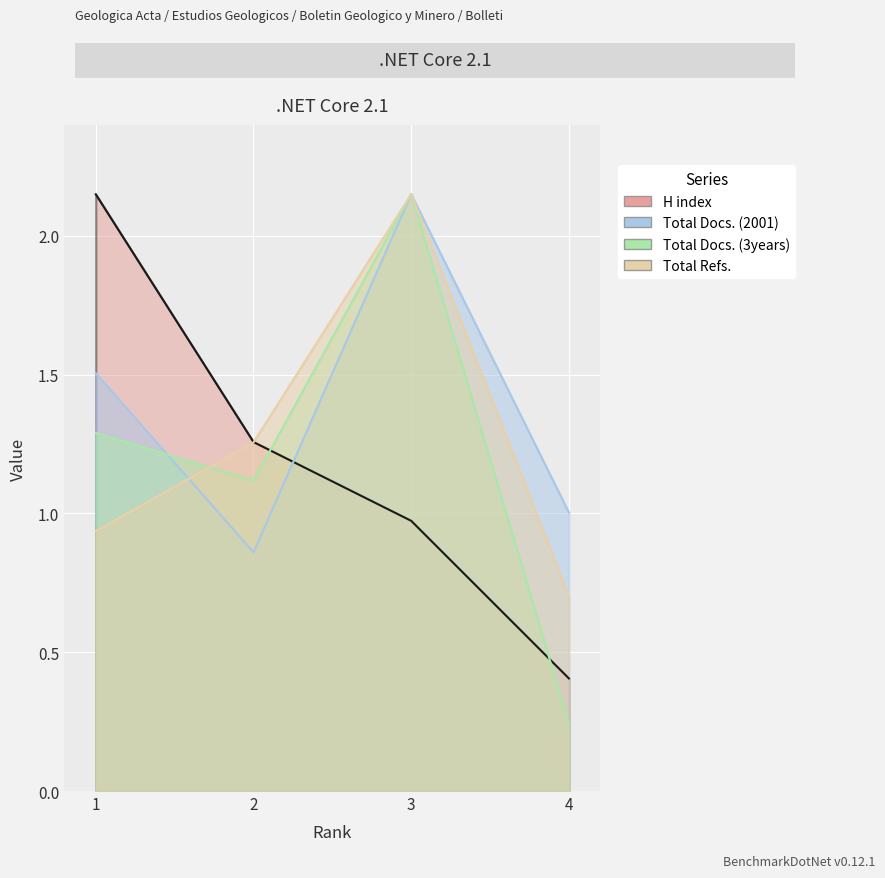

What is the value of the Total Docs. (3years) point at the 4th from the left?

0.2